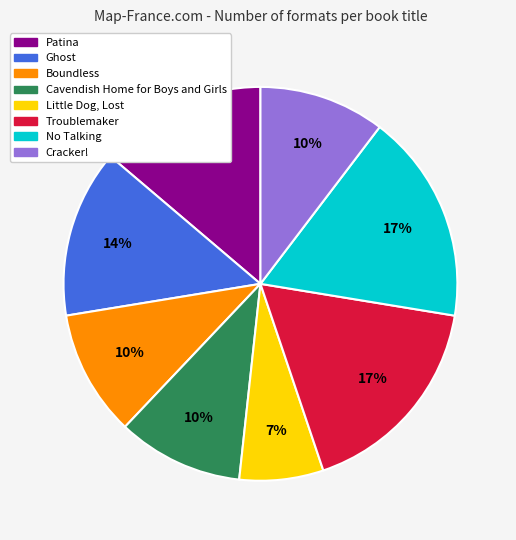

Which slice is the smallest?

Little Dog, Lost